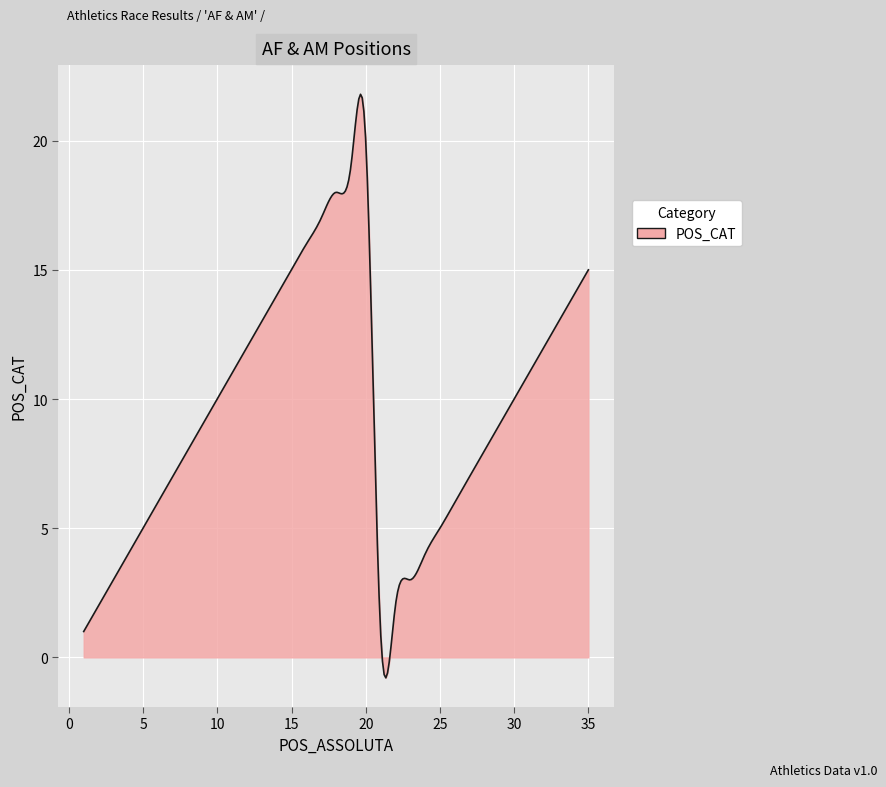

True or false: the data has more than 1 interior local peaks.

True